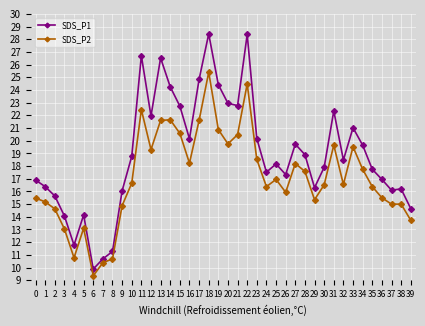

What is the total value across all series at 27?

37.9